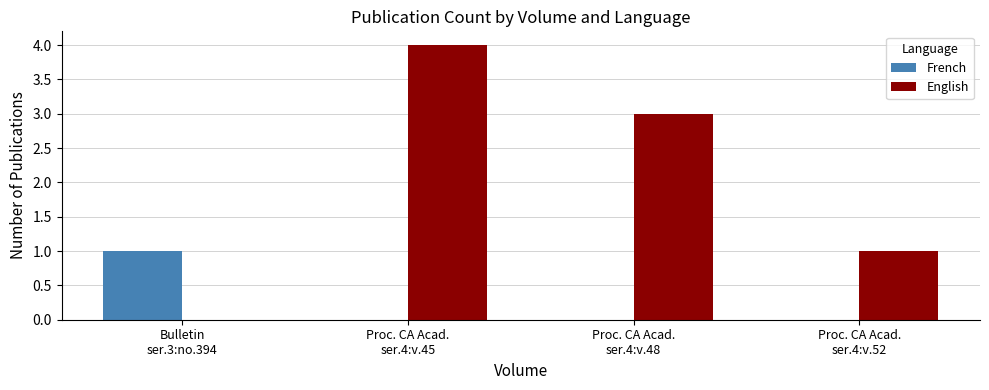

The French series shows 0 at Proc. CA Acad.
ser.4:v.52. True or false?

True